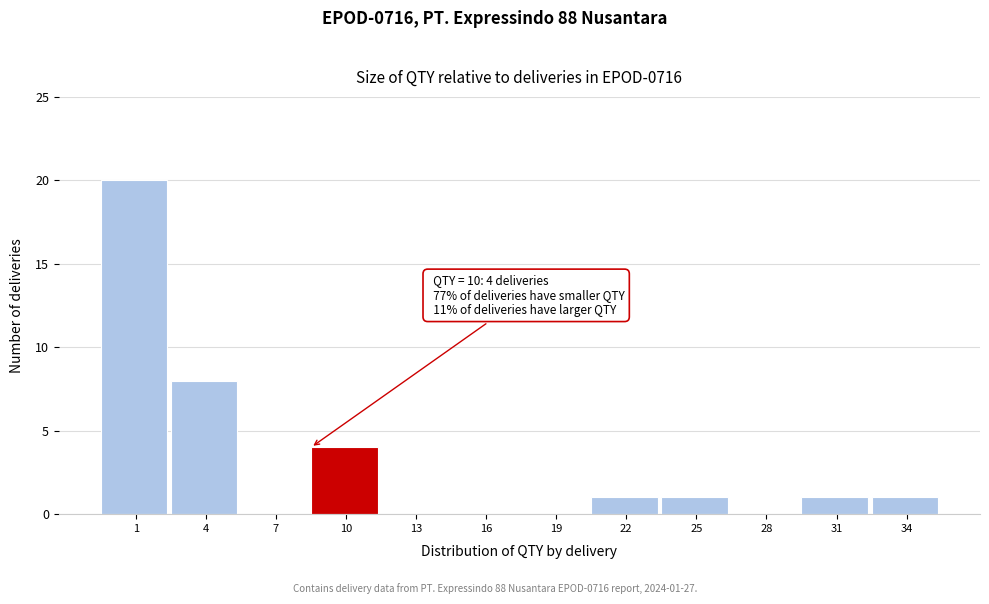

Reading left to right, extract all data points from this chart.

1=20	4=8	7=0	10=4	13=0	16=0	19=0	22=1	25=1	28=0	31=1	34=1